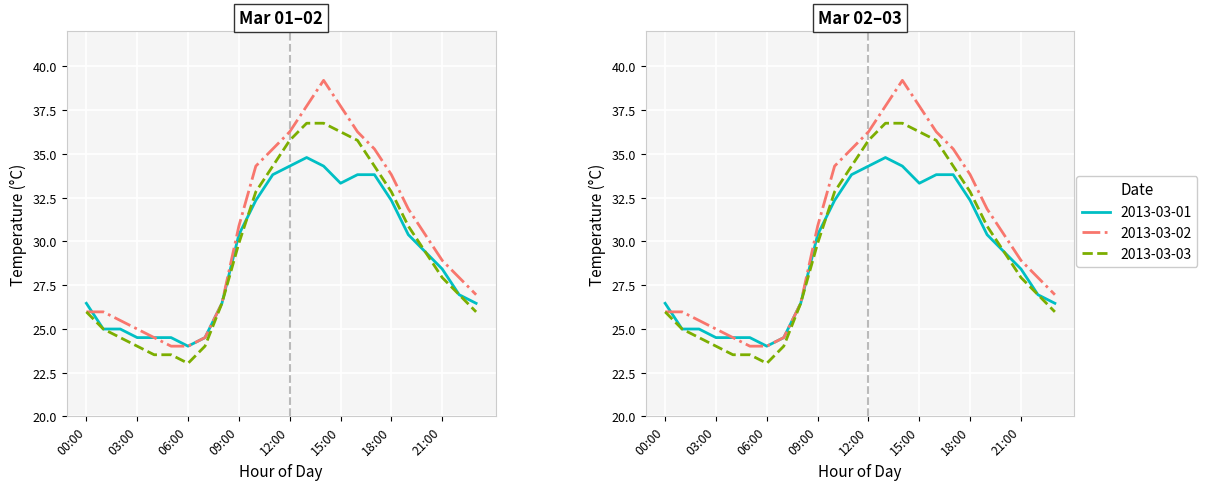

Reading left to right, extract all data points from this chart.

2013-03-01: 26.5	25.0	25.0	24.5	24.5	24.5	24.0	24.5	26.5	30.4	32.3	33.8	34.3	34.8	34.3	33.3	33.8	33.8	32.3	30.4	29.4	28.4	26.9	26.5
2013-03-02: 26.0	26.0	25.5	25.0	24.5	24.0	24.0	24.5	26.5	30.9	34.3	35.3	36.3	37.7	39.2	37.7	36.3	35.3	33.8	31.9	30.4	28.9	27.9	26.9
2013-03-03: 26.0	25.0	24.5	24.0	23.5	23.5	23.0	24.0	26.5	29.9	32.8	34.3	35.8	36.8	36.8	36.3	35.8	34.3	32.8	30.9	29.4	27.9	26.9	26.0